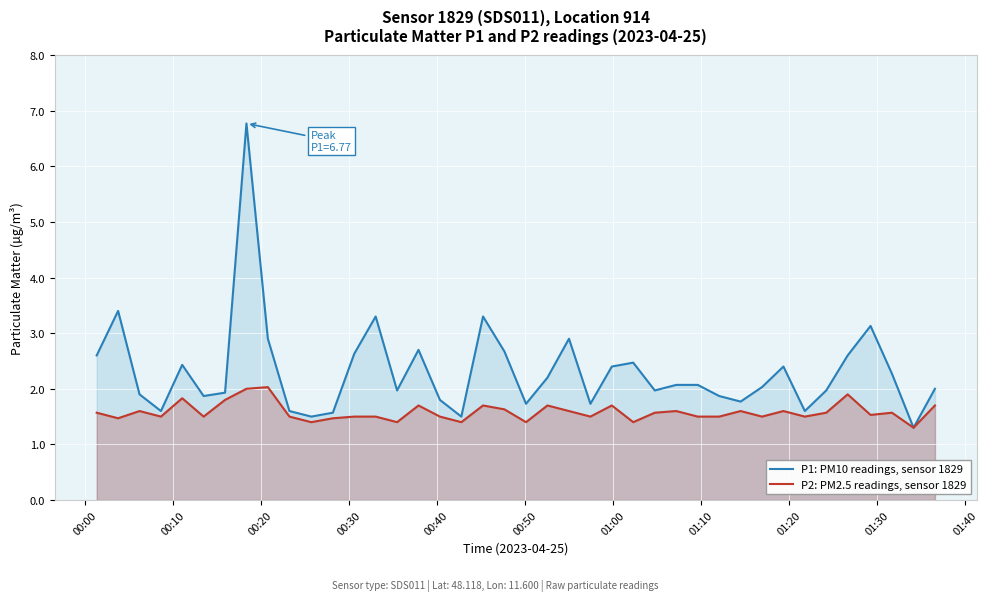

What is the difference between the second highest and minimum values in the P1: PM10 readings, sensor 1829 series?

2.1